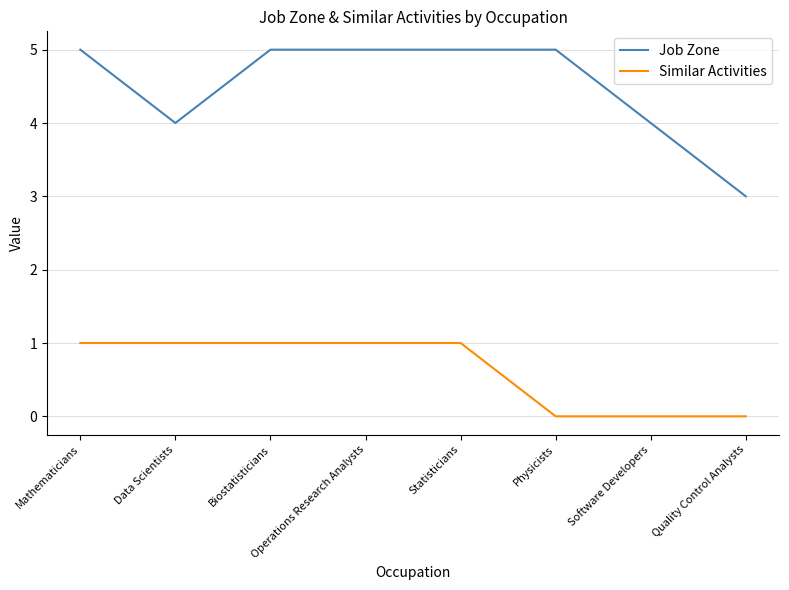

What is the minimum value for Job Zone?

3